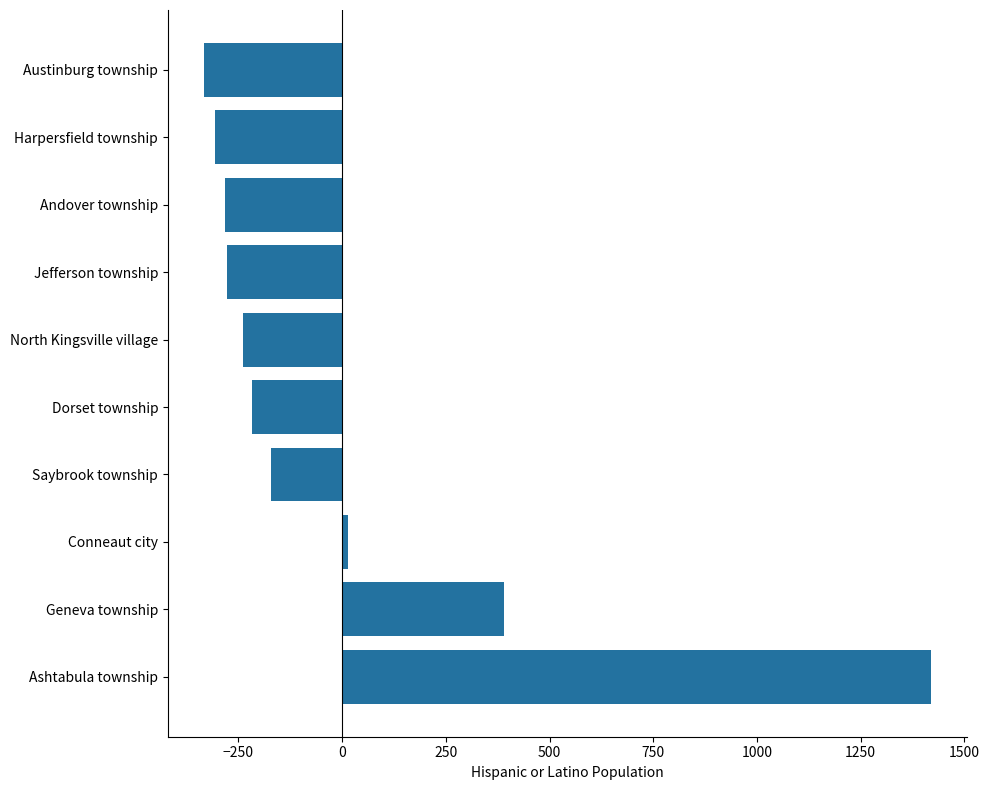

How many bars are there in total?

10